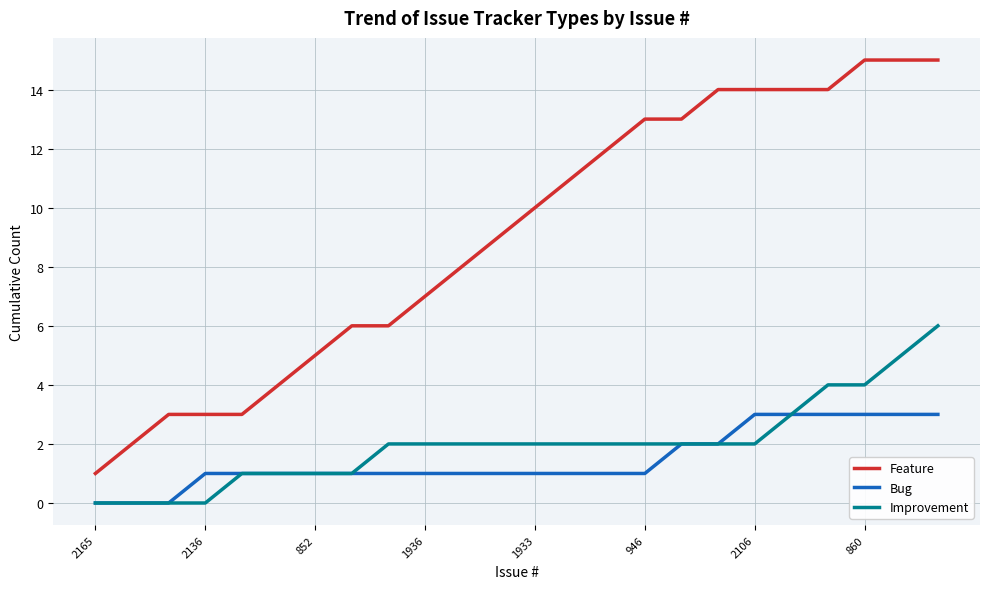

True or false: Feature and Improvement cross at least once.

False